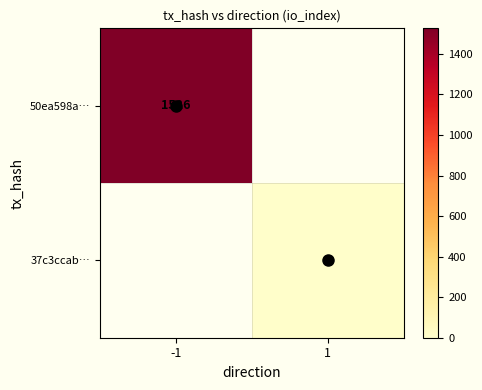

What is the greatest value displayed?

1526